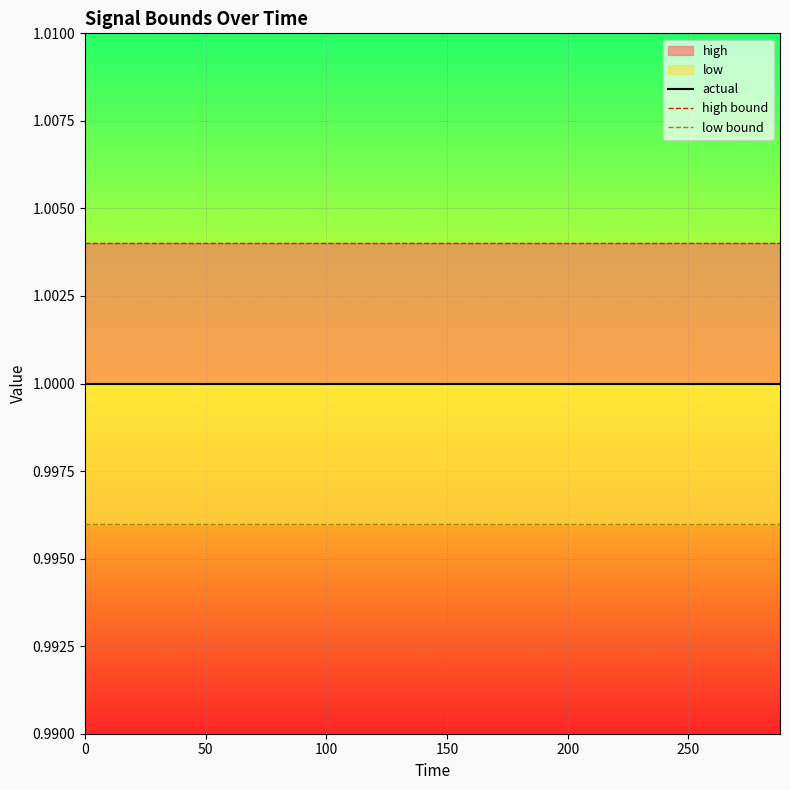

True or false: low bound and high bound intersect in this chart.

False